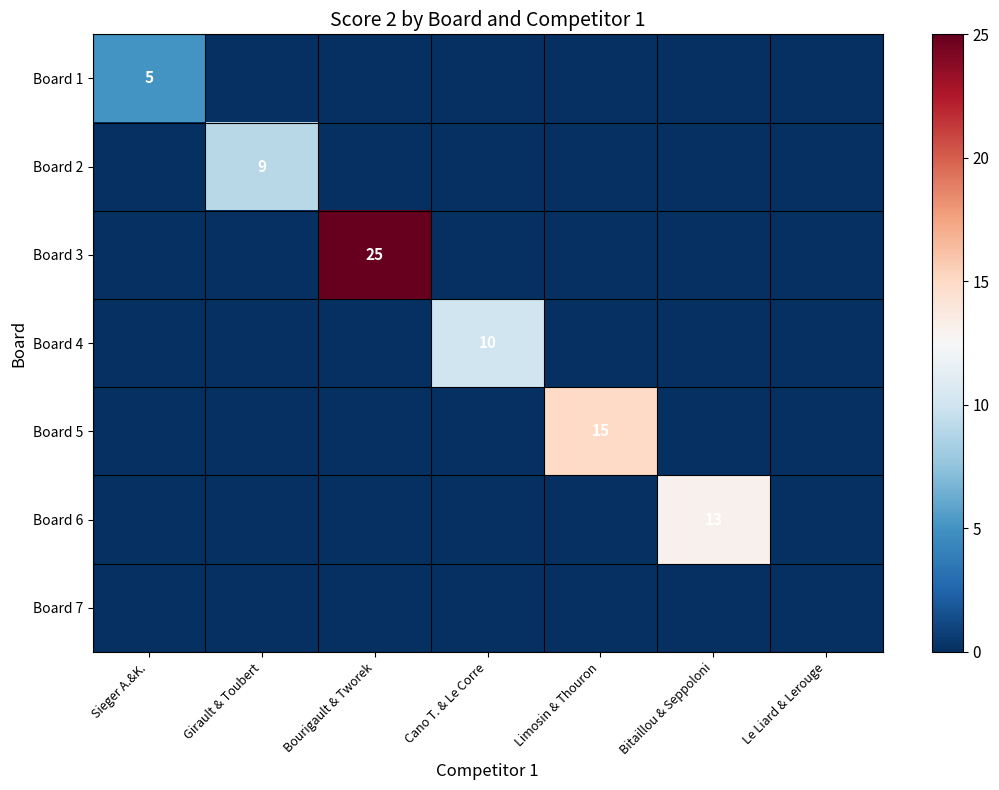

What is the greatest value displayed?

25